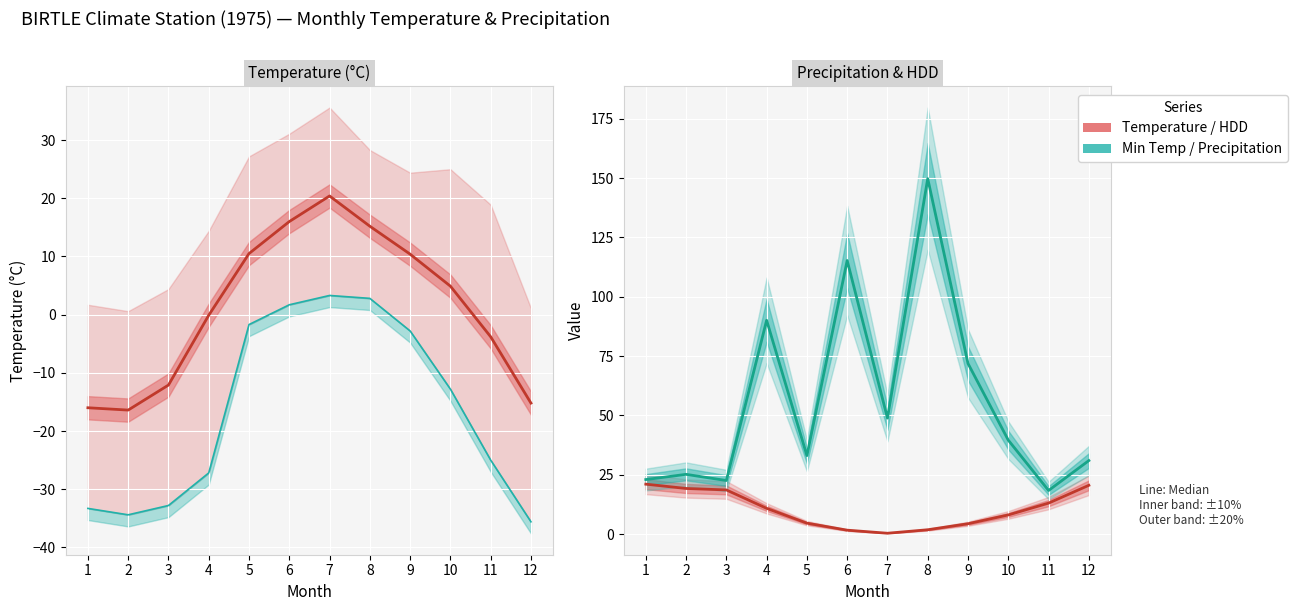

Where is the first local maximum for Tn (min temp)?

7